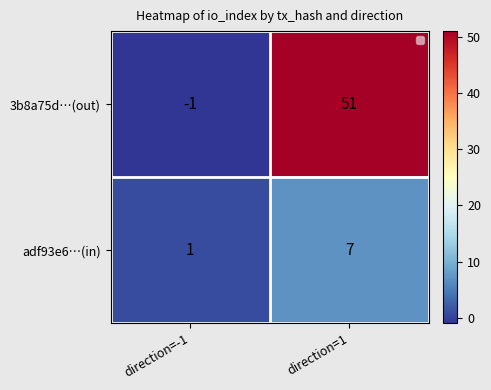

Which category has the highest value in the 3b8a75d…(out) series?

direction=1